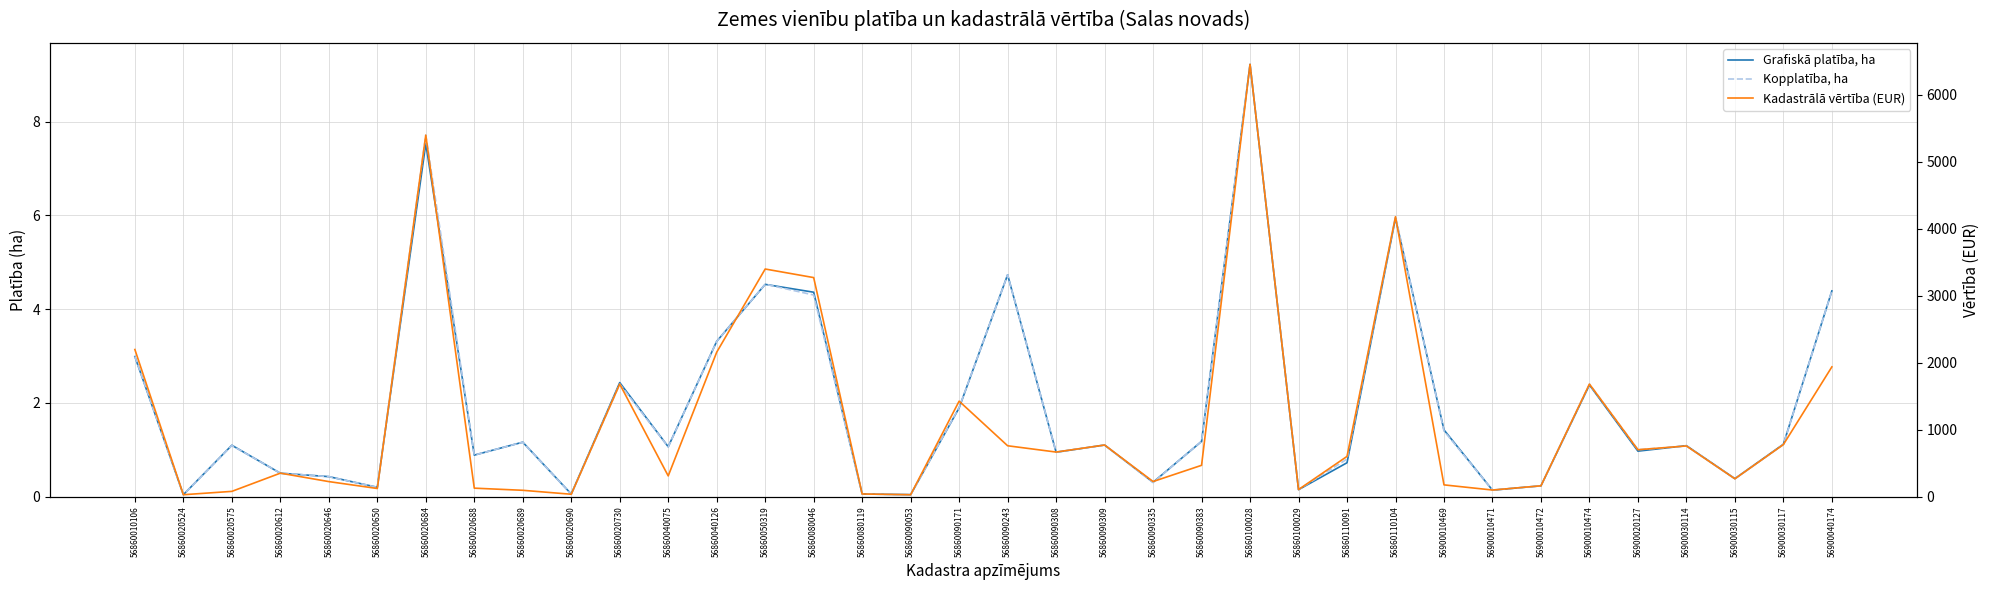

True or false: Grafiskā platība, ha has a value of 0.3 at 56860090309.

False